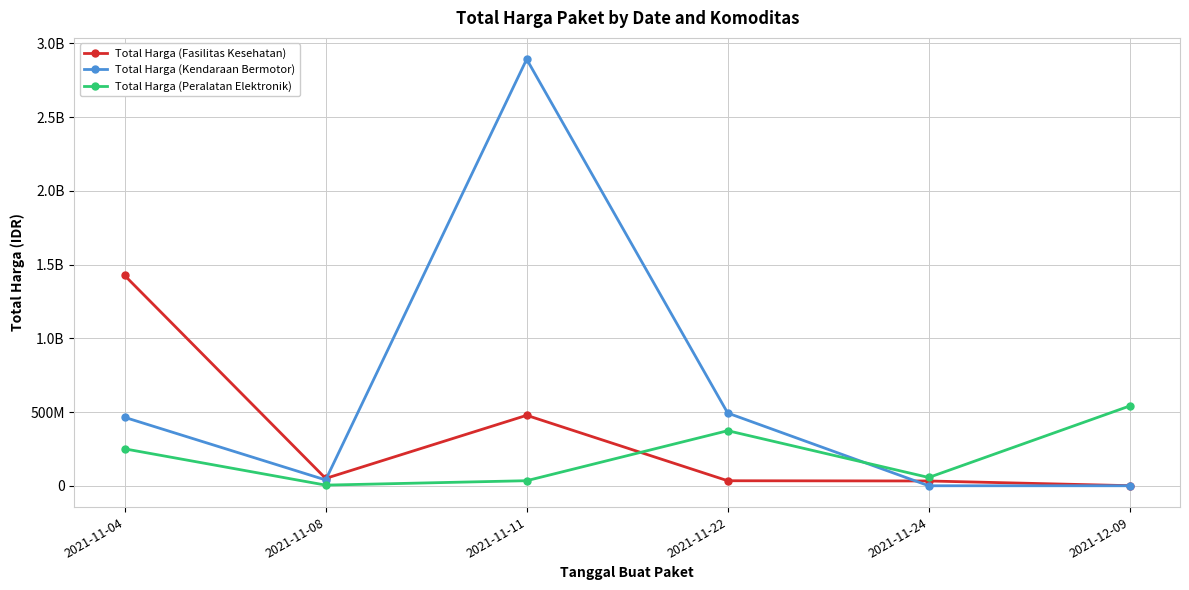

What value does the Total Harga (Peralatan Elektronik) series have at 2021-11-04, to the nearest 50?

250350000